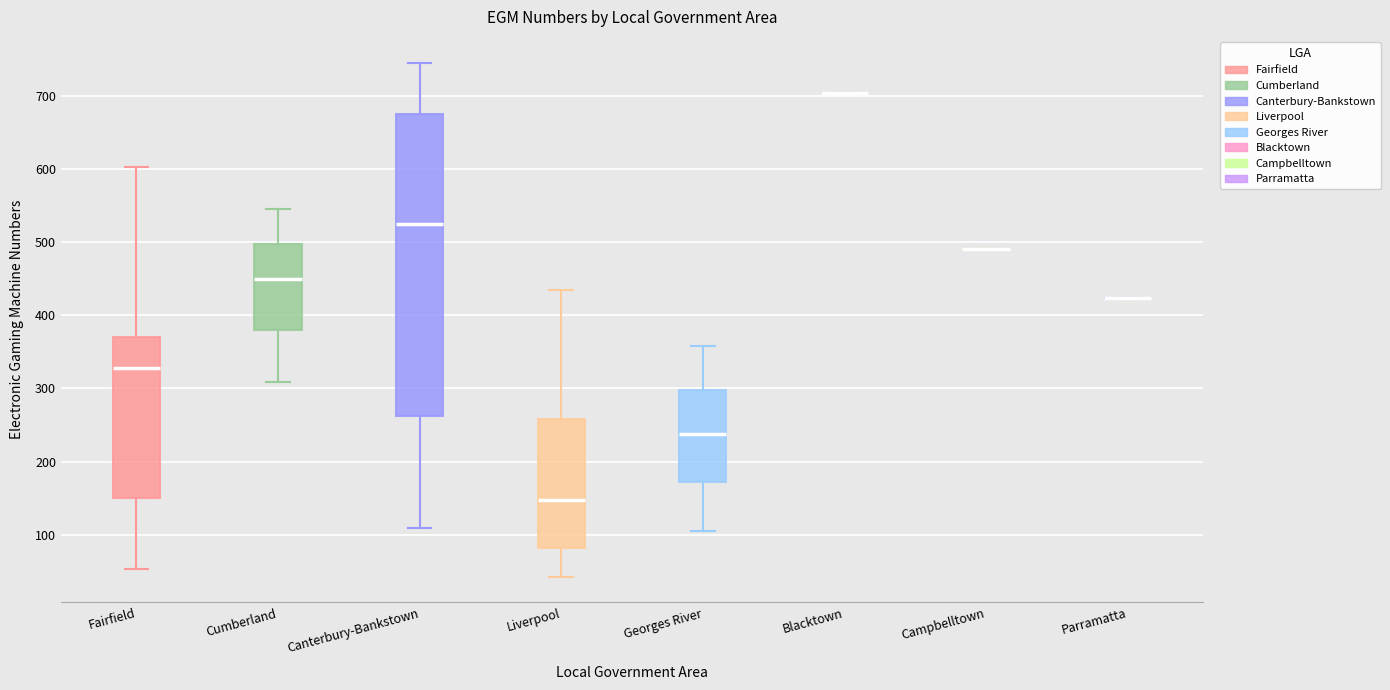

Comparing the boxes themselves (not the whiskers), which one is the tallest?

Canterbury-Bankstown